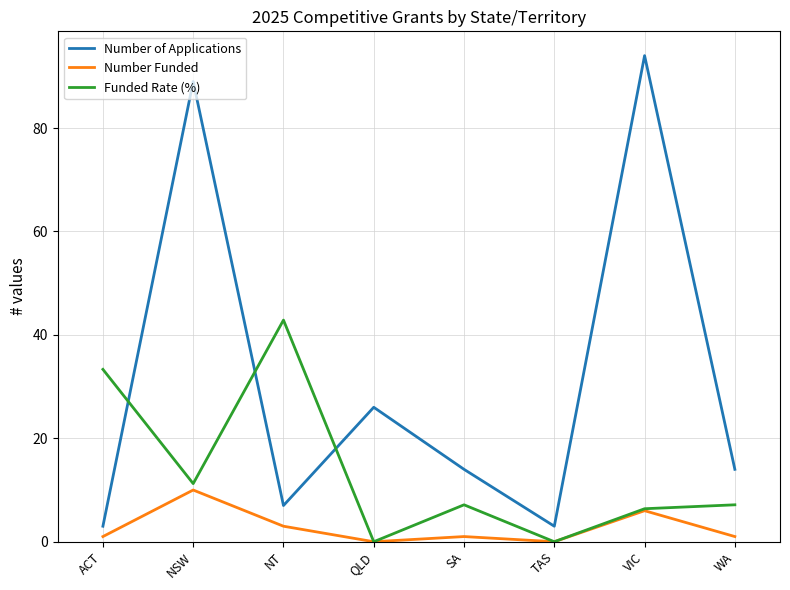

In Number of Applications, how many points are lower than both neighbors (excluding endpoints)?

2